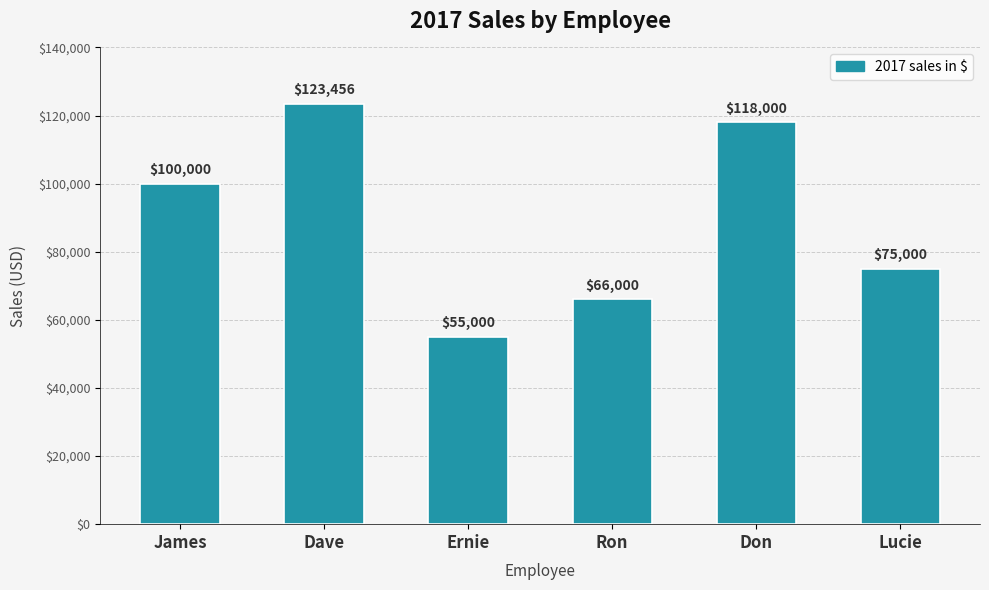

What is the value of the 3rd bar from the left?

55000